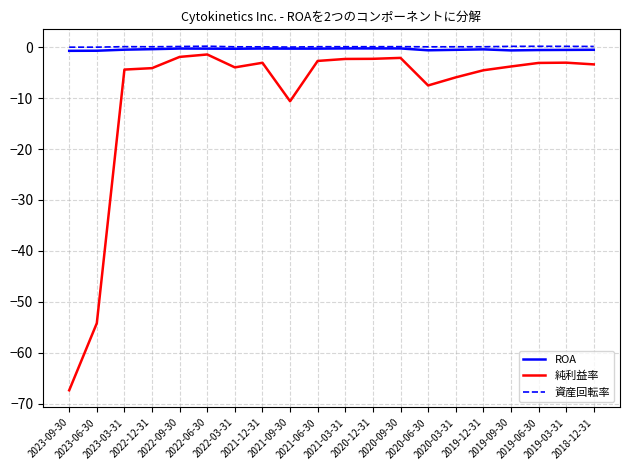

True or false: 資産回転率 has more than 0 interior local peaks.

True